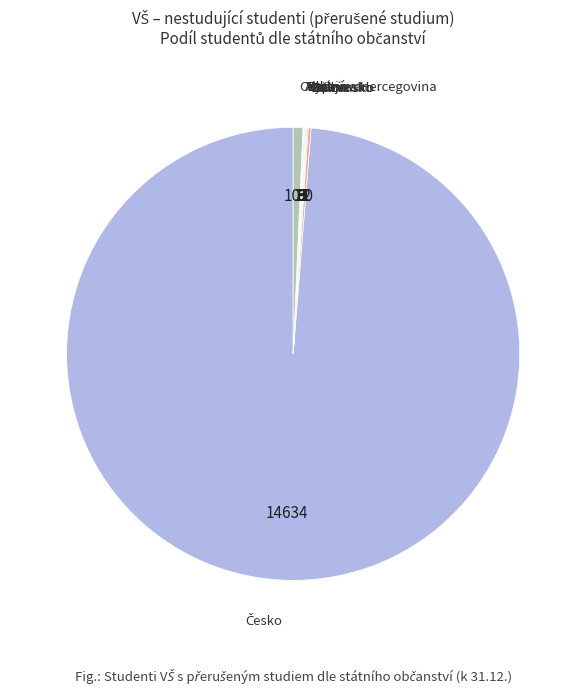

Count the number of slices in the pie.

30